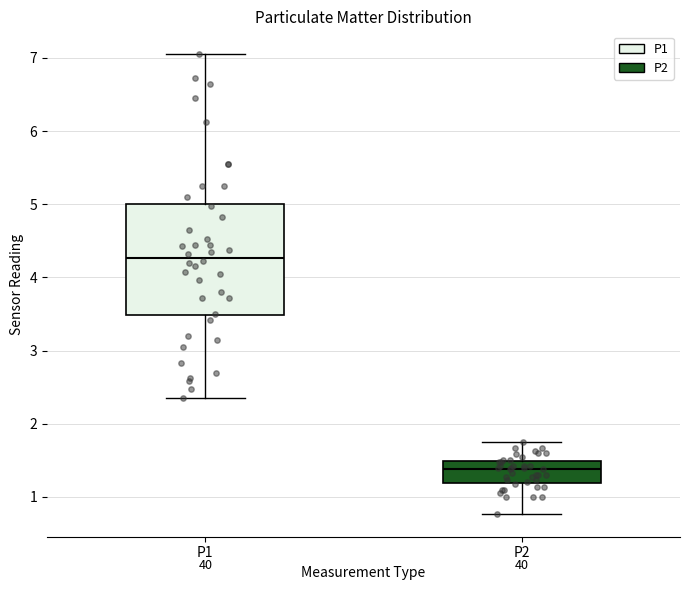

Where is the upper edge of the box for P1 on the y-axis? The values are not printed on the chart, so give them approximately, as read against the axis.

5.0